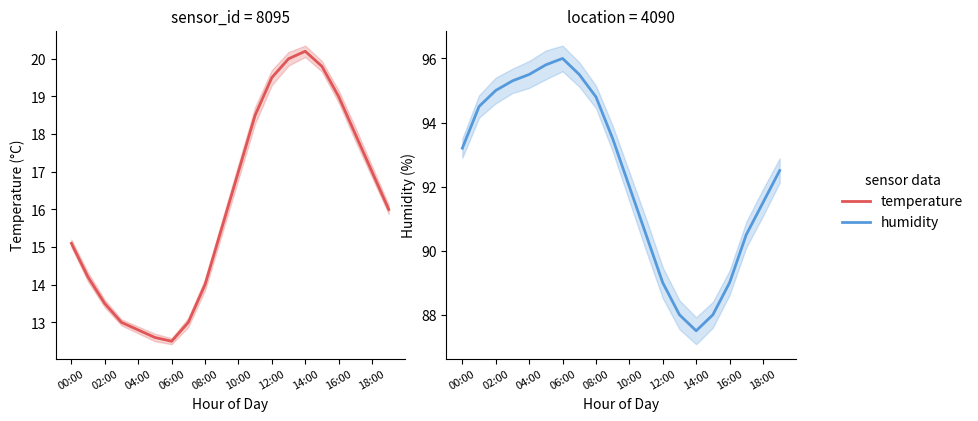

What is the label of the 6th point from the right?

14:00